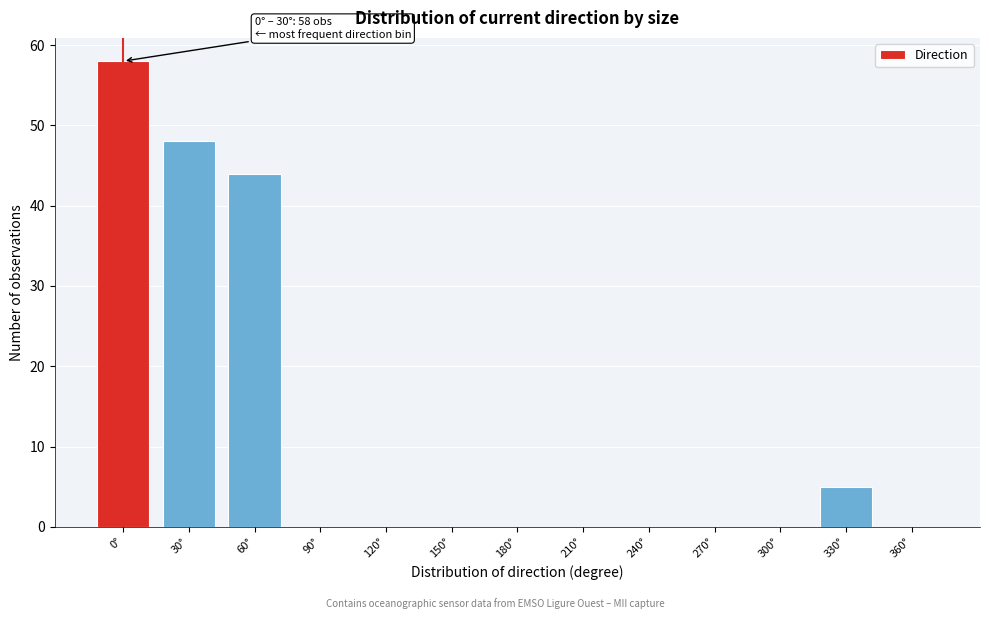

Reading left to right, what are all the values shown in this chart?

0°=58	30°=48	60°=44	90°=0	120°=0	150°=0	180°=0	210°=0	240°=0	270°=0	300°=0	330°=5	360°=0